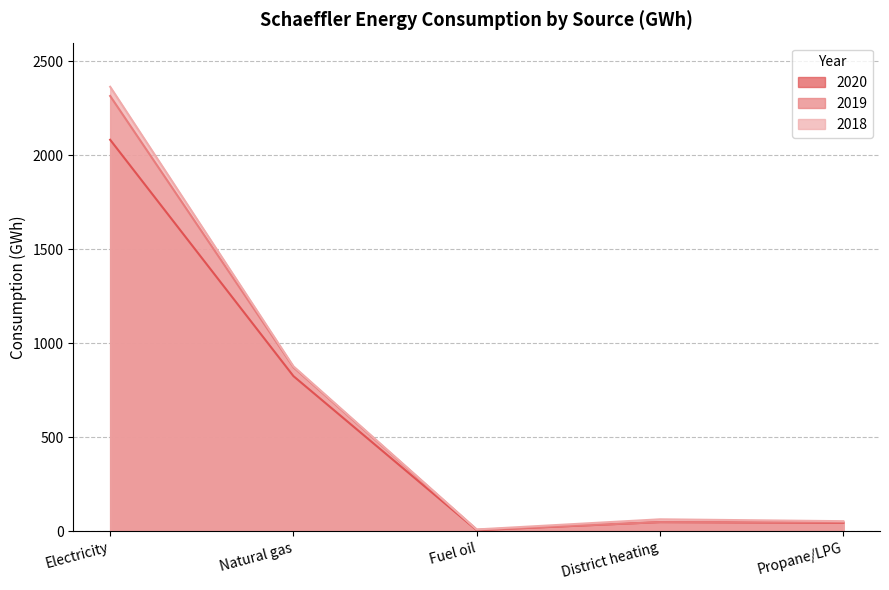

How many interior local peaks does the 2019 series have?

1